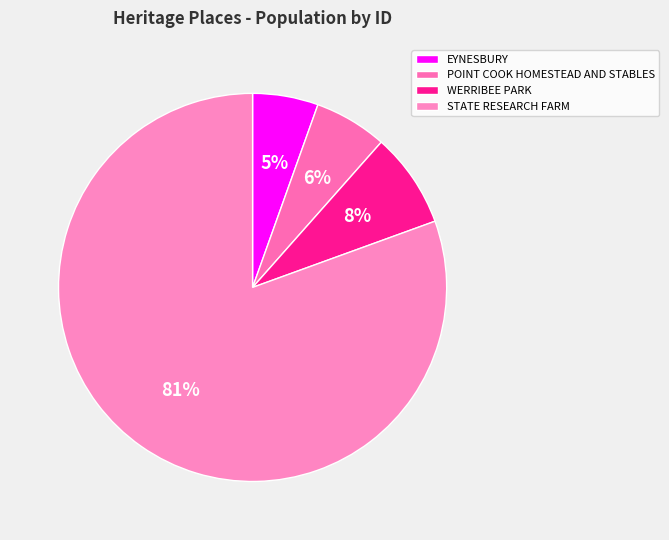

To the nearest percent, what is the combined percentage of POINT COOK HOMESTEAD AND STABLES and STATE RESEARCH FARM?

87%